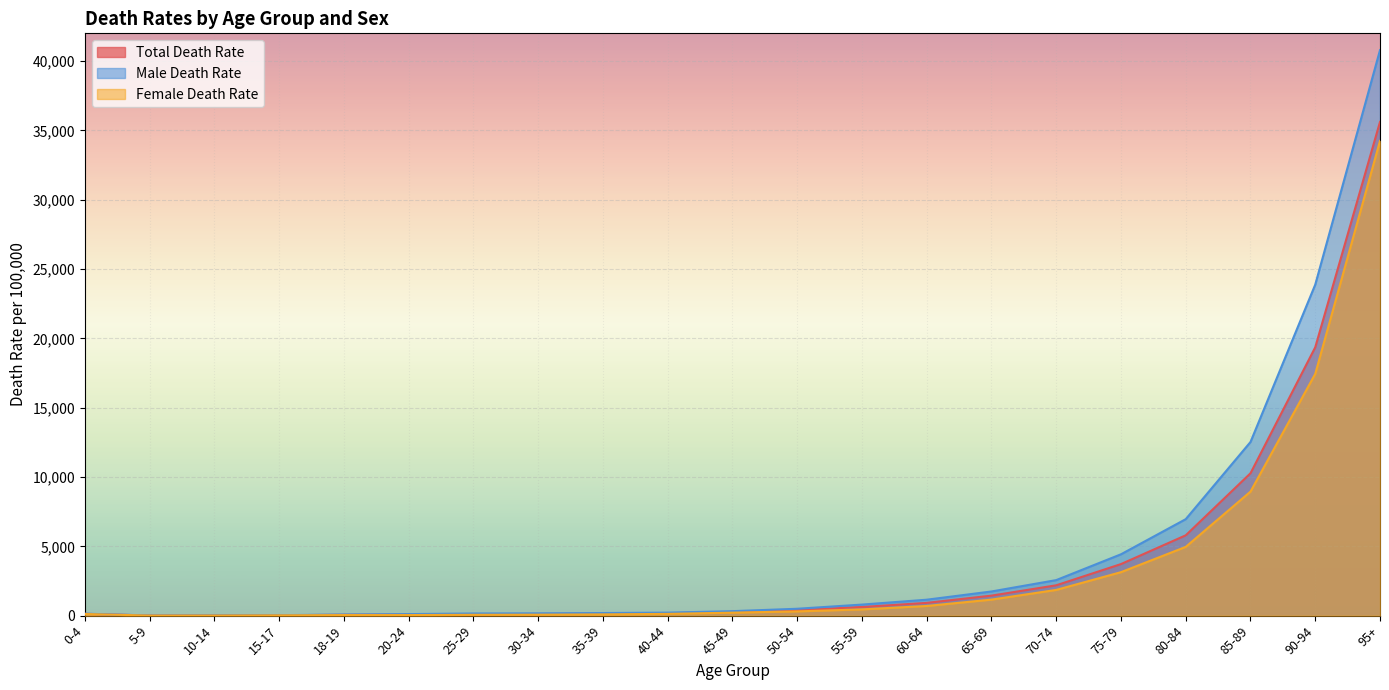

At which category is the sum across all series the highest?

95+